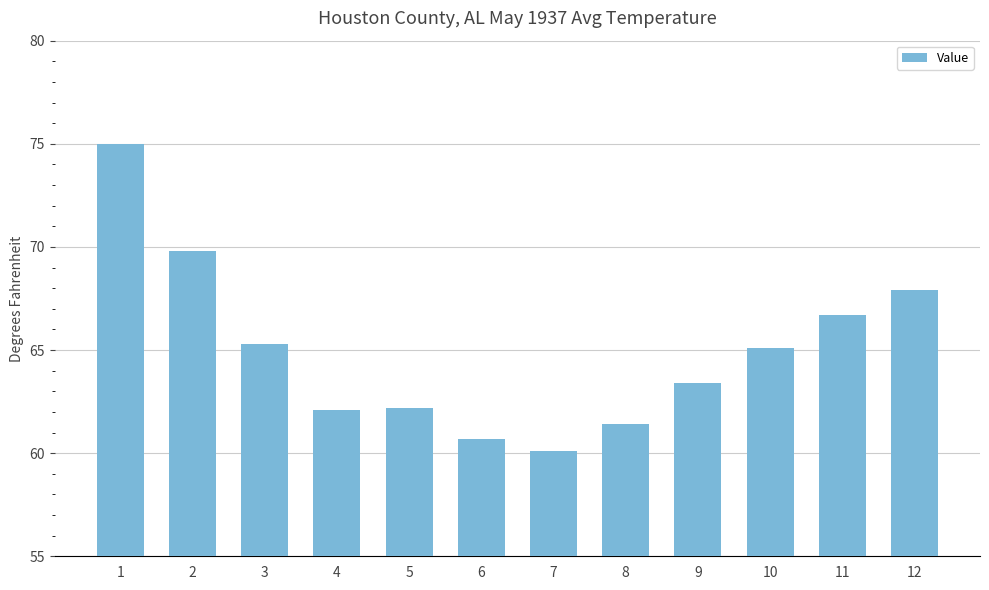

What is the change in value from 6 to 12?

+7.2